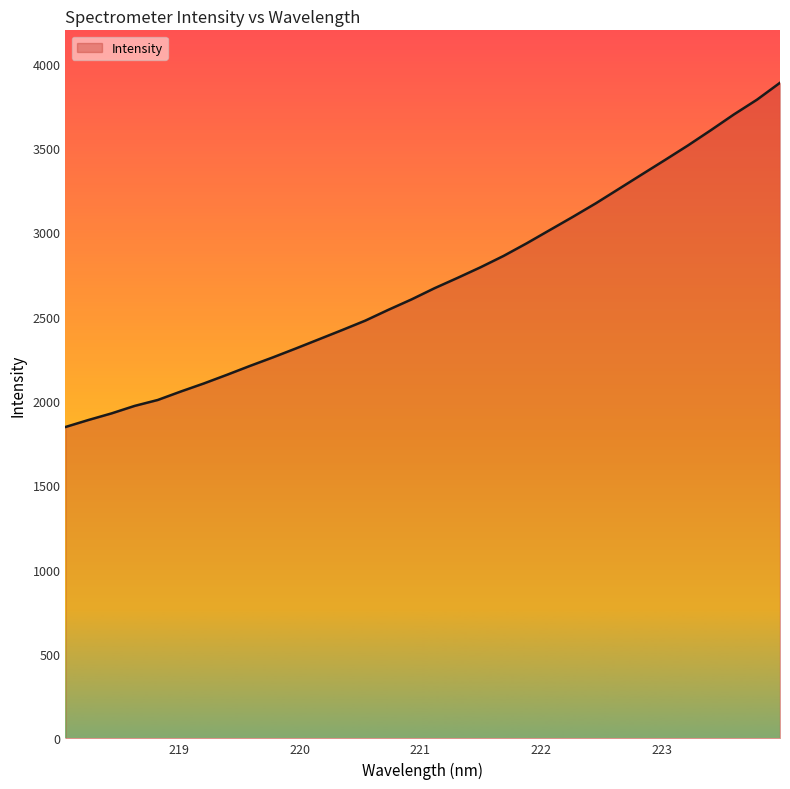

What is the smallest value displayed?

1846.1